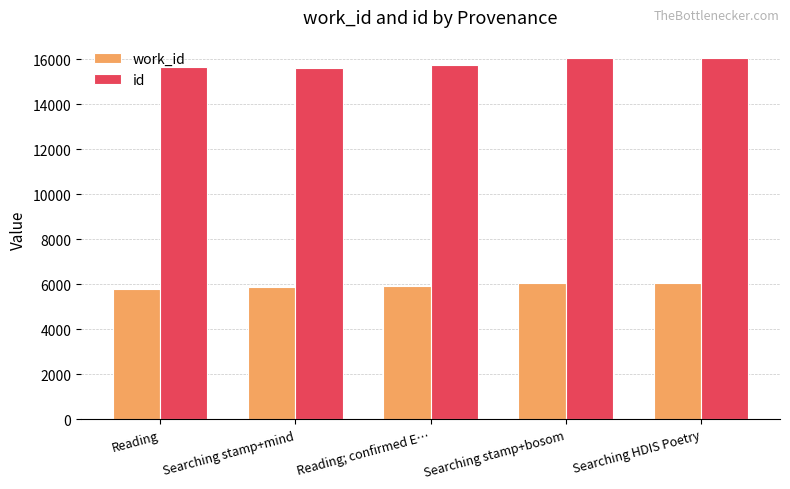

How many bars are there in total?

10